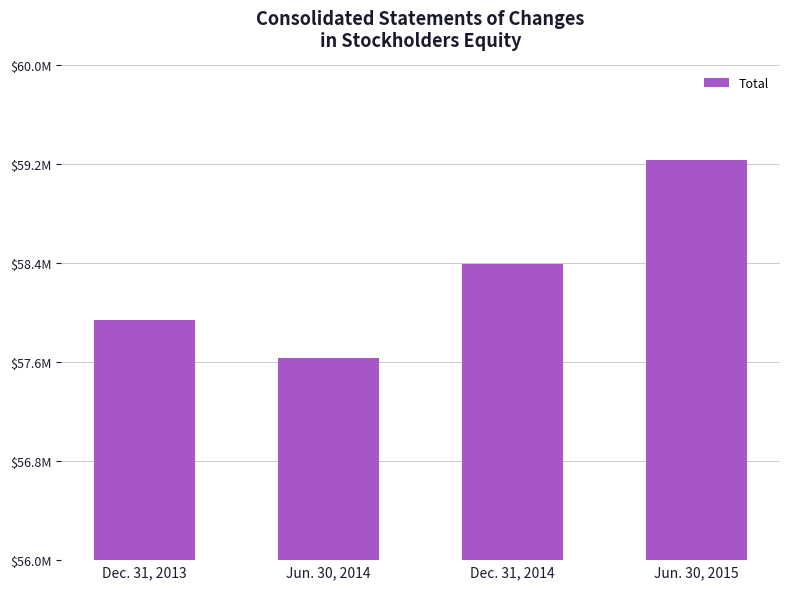

What is the maximum value shown in the chart?

59235000